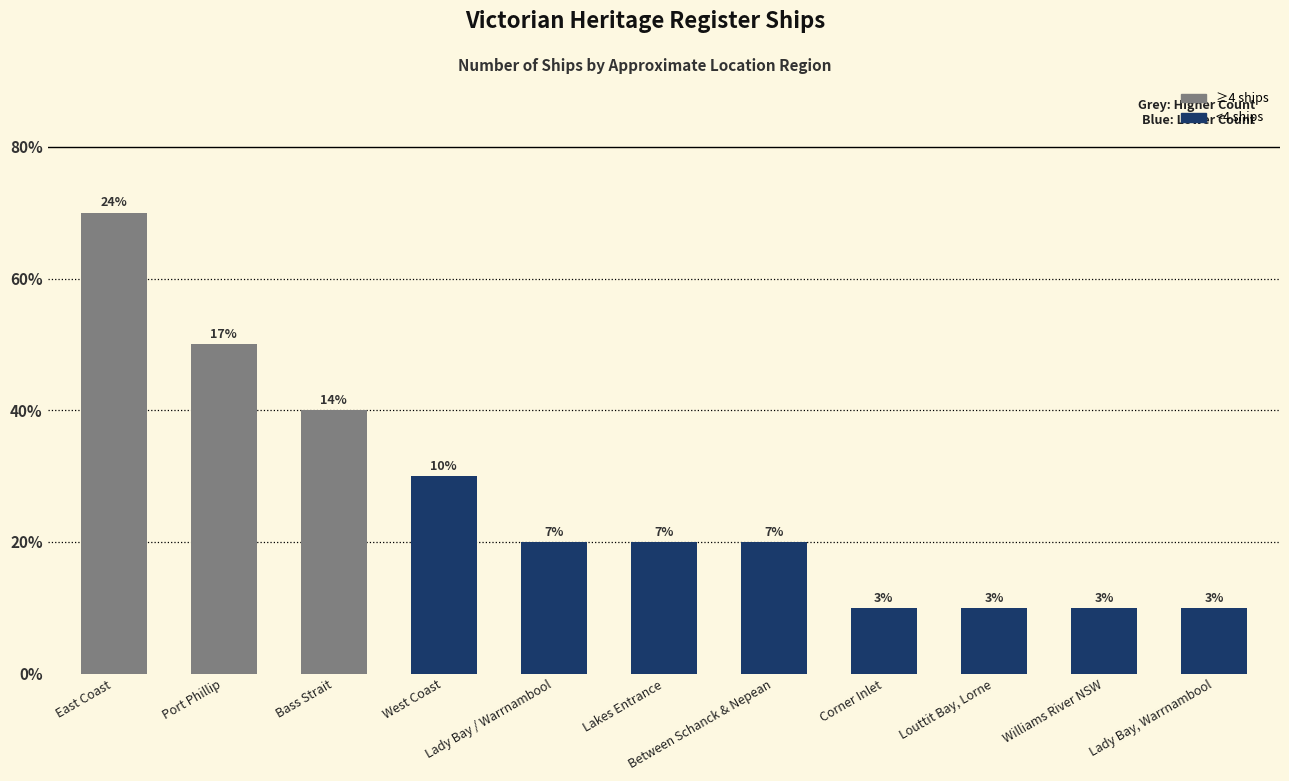

At which label is the value closest to 4?

Bass Strait